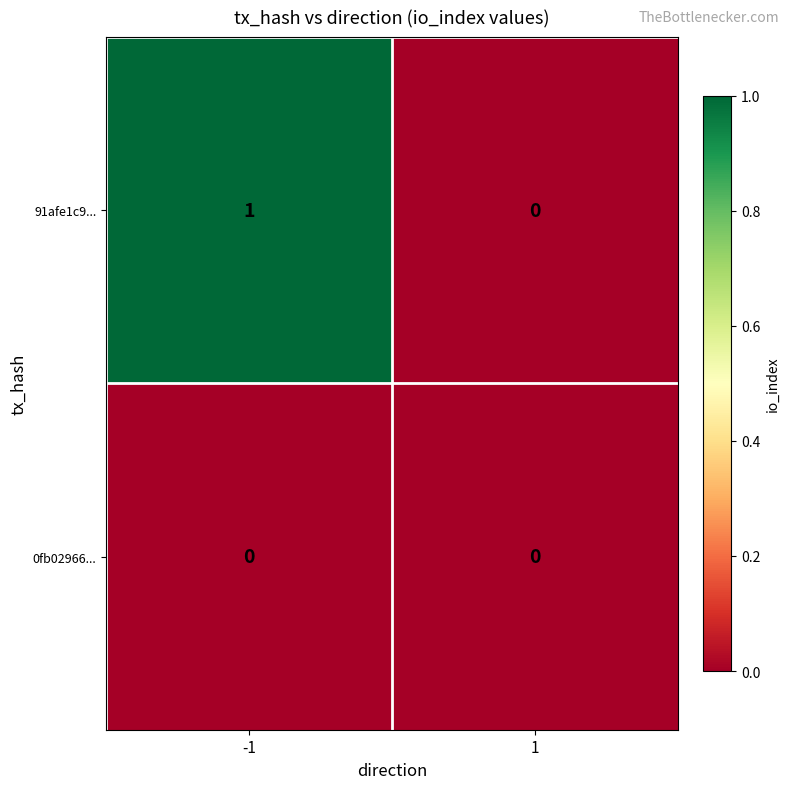

List the series in order of their peak value, highest first.

91afe1c9..., 0fb02966...